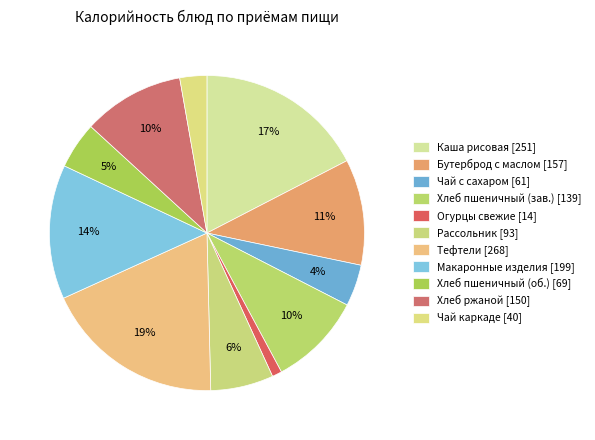

Count the number of slices in the pie.

11